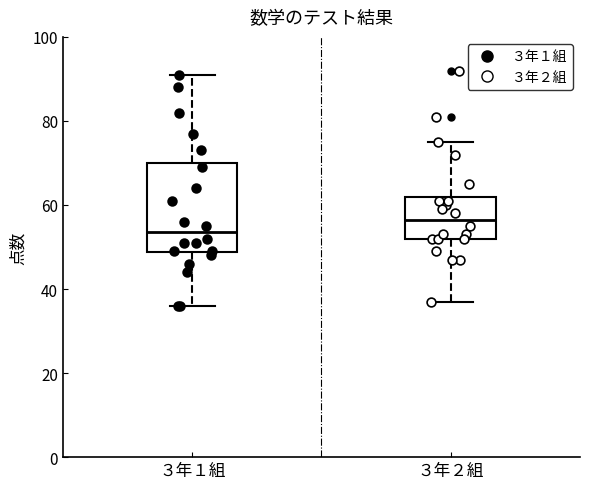

Where is the lower edge of the box for ３年２組 on the y-axis? The values are not printed on the chart, so give them approximately, as read against the axis.

52